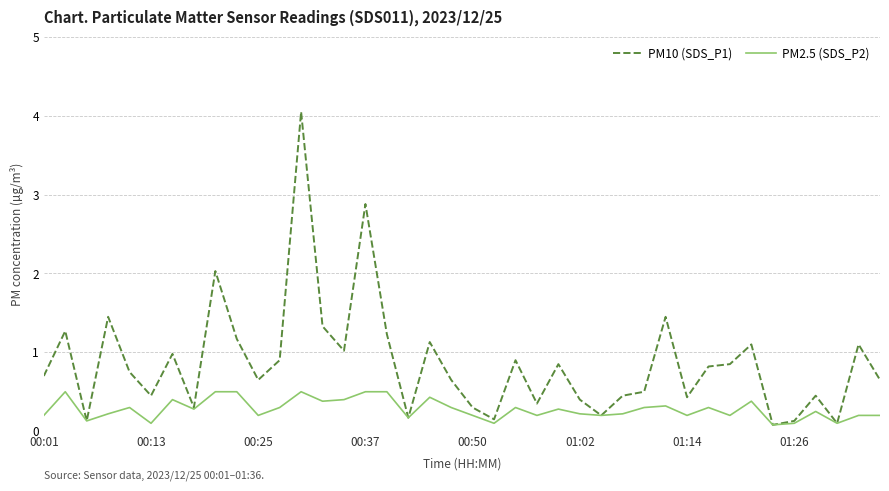

Which series has the largest total across all categories?

PM10 (SDS_P1)